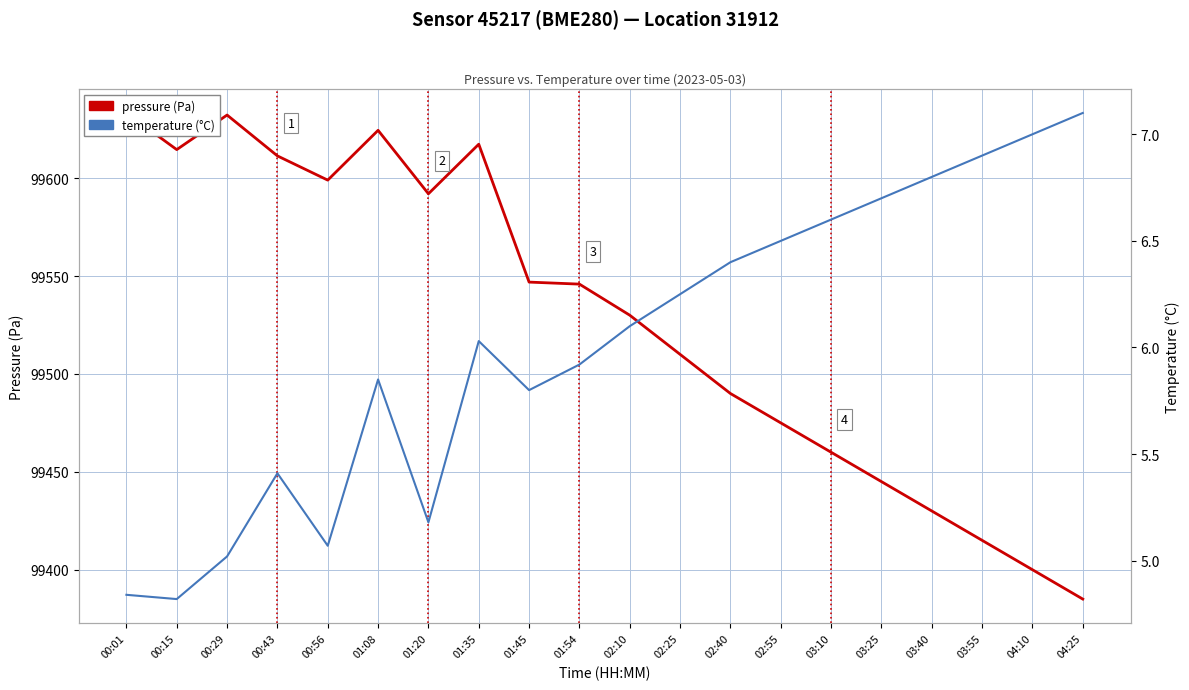

What is the label of the 19th point from the left?

04:10